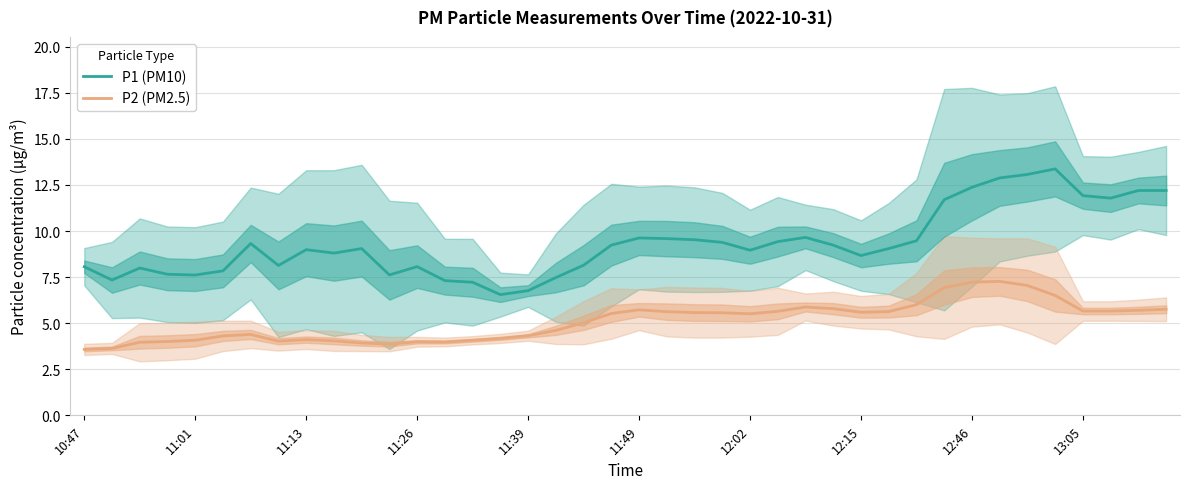

How many data points in P1 (PM10) are less than 9?

19